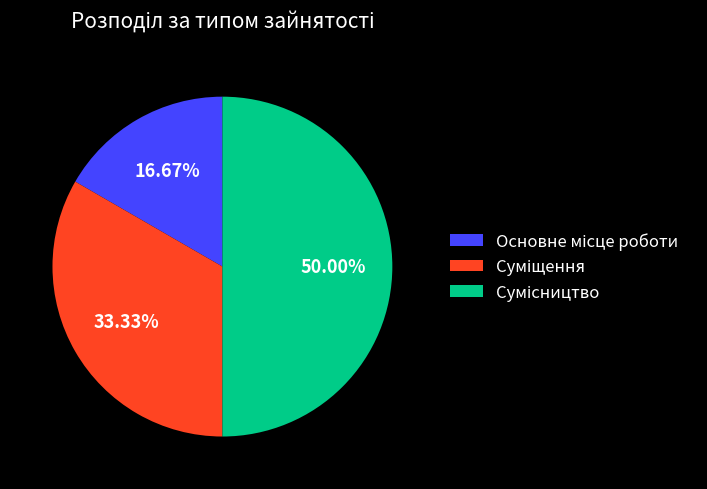

What is the change in value from Суміщення to Сумісництво?

+1